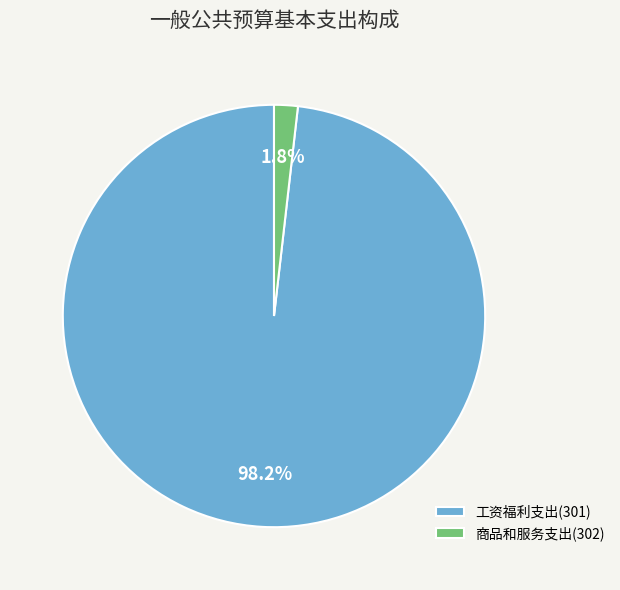

Which slice is the largest?

工资福利支出(301)